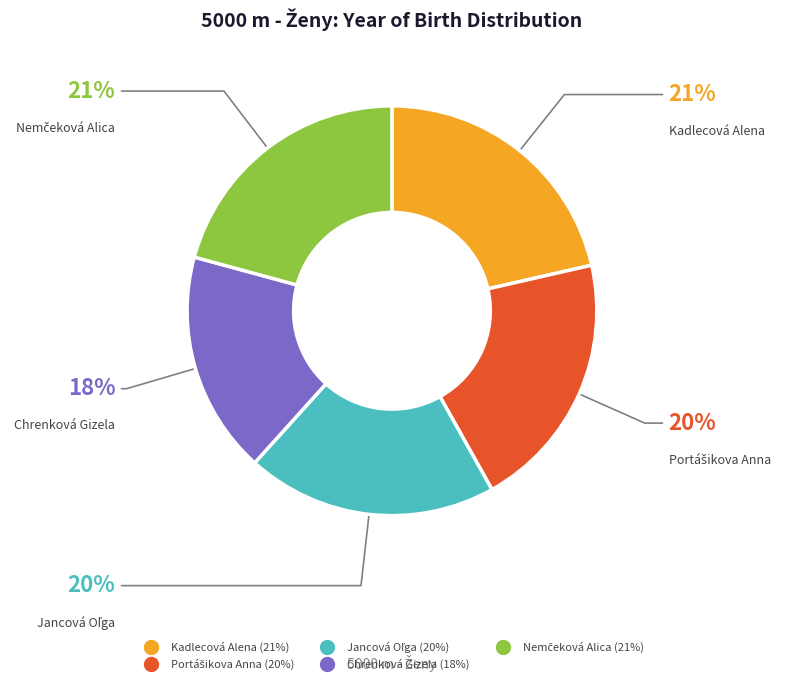

Is there any slice that represents more than half of the pie?

No